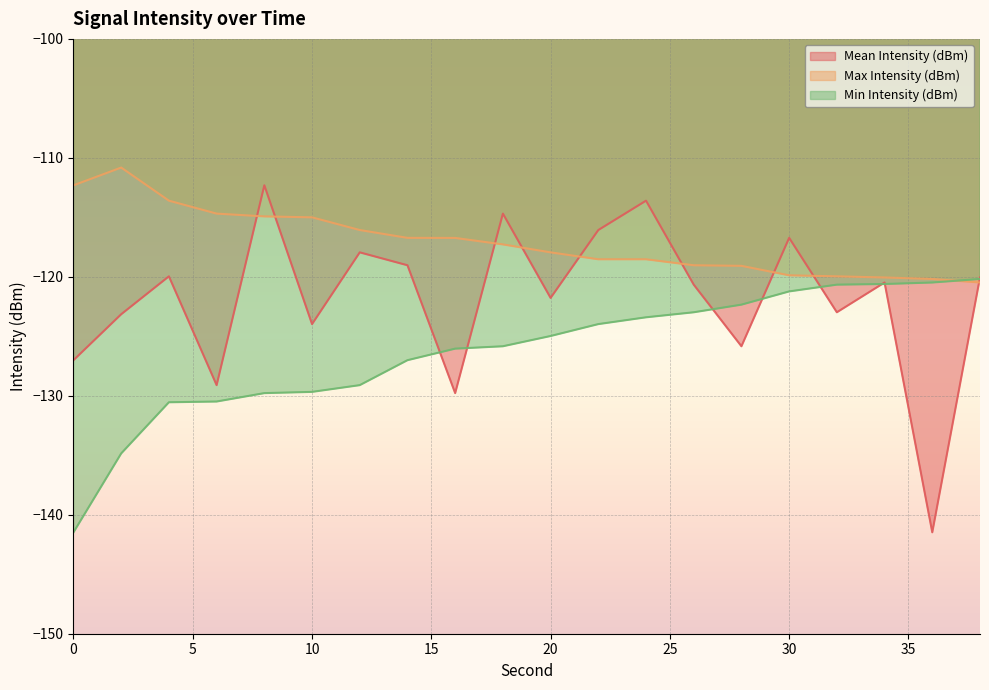

List the labels in order of Max Intensity (dBm) value, smallest first.

38, 36, 34, 32, 30, 28, 26, 24, 22, 20, 18, 16, 14, 12, 10, 8, 6, 4, 0, 2